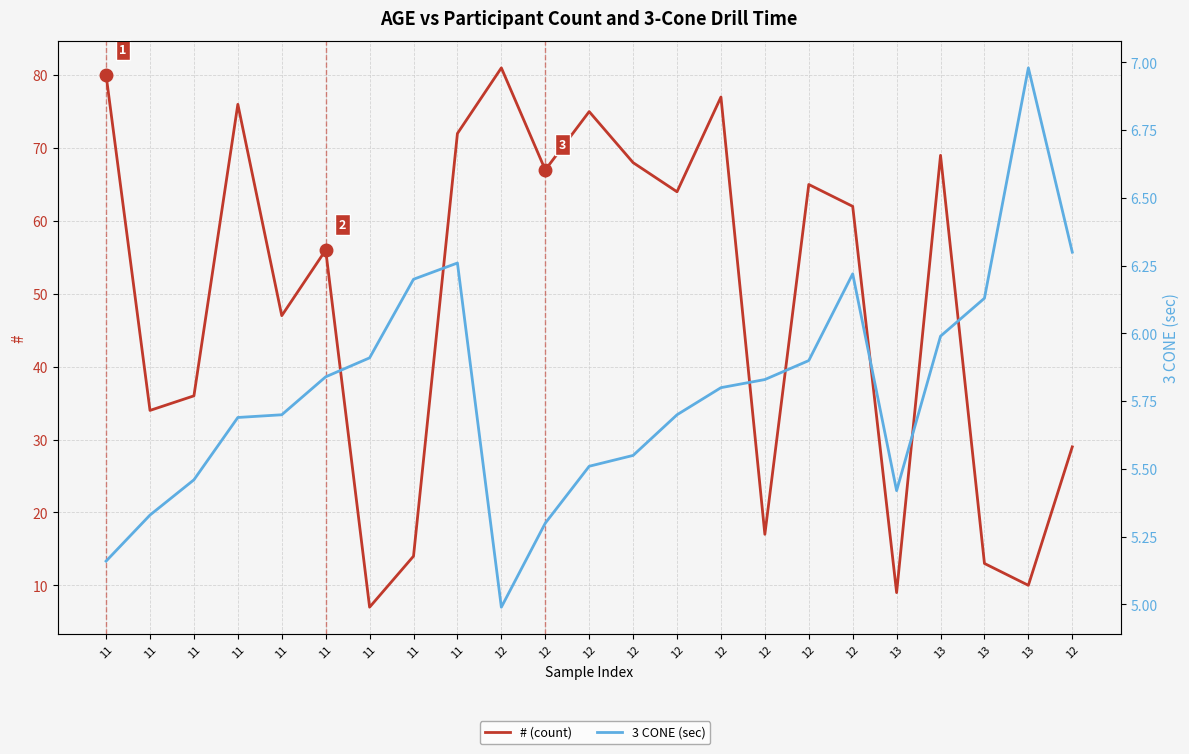

Which series has the largest total across all categories?

# (count)